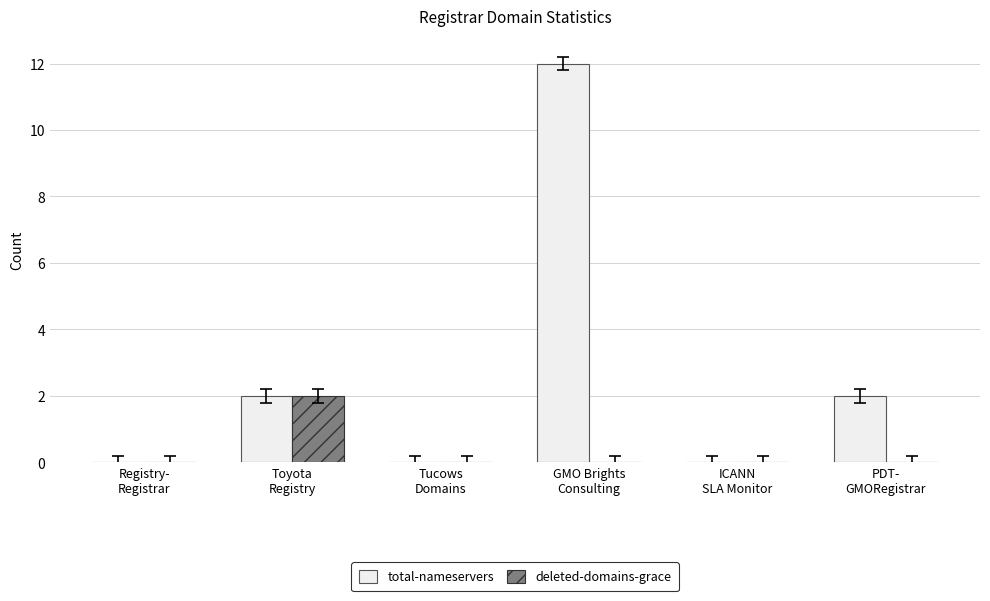

What is the sum of all total-nameservers values?

16